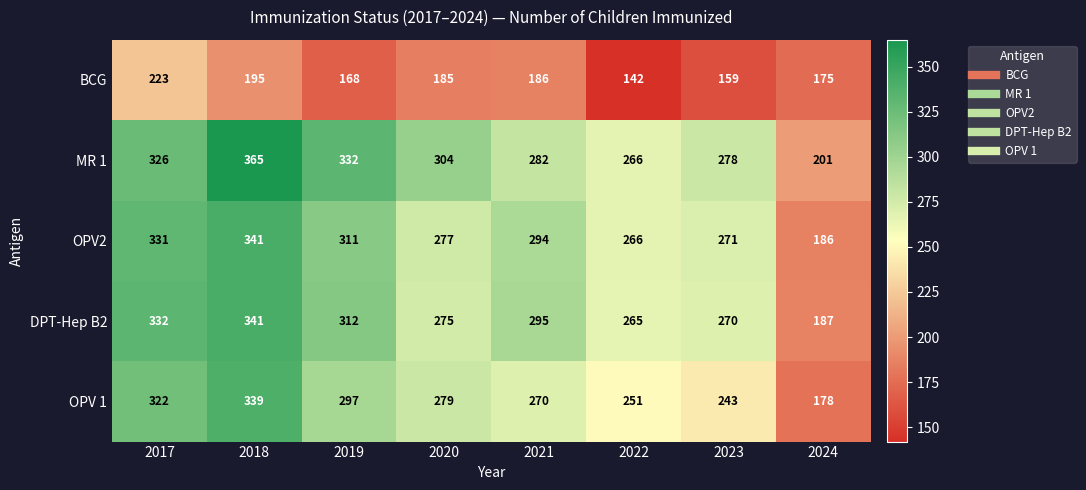

Is it true that OPV2 equals 271 at 2023?

True